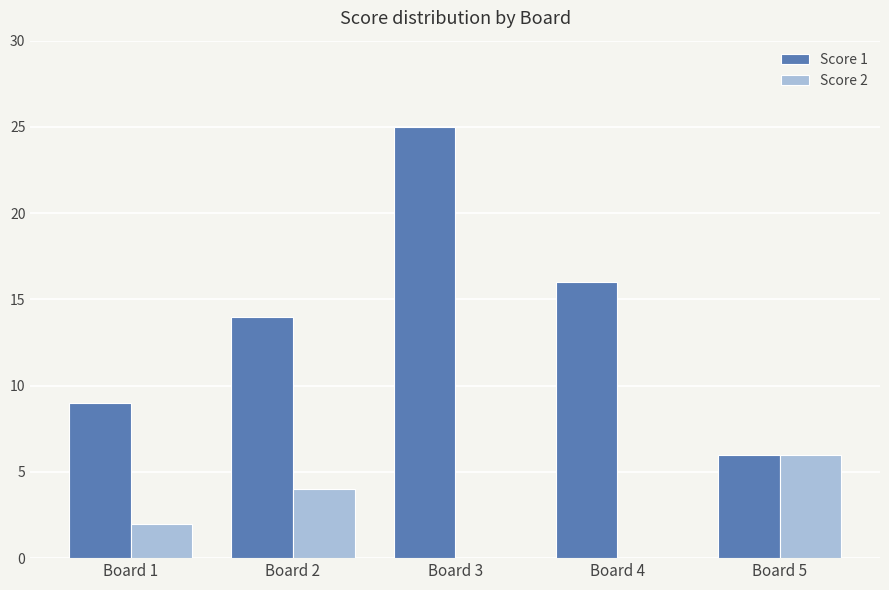

Count the Score 2 values in the range 0 to 4.

4